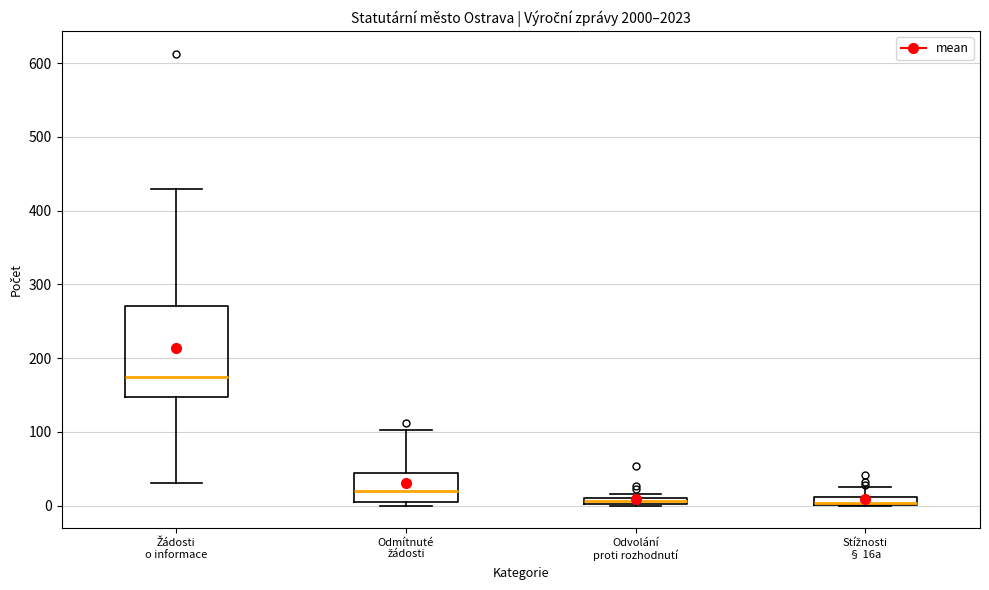

Where is the upper edge of the box for Odvolání proti rozhodnutí on the y-axis? The values are not printed on the chart, so give them approximately, as read against the axis.

10